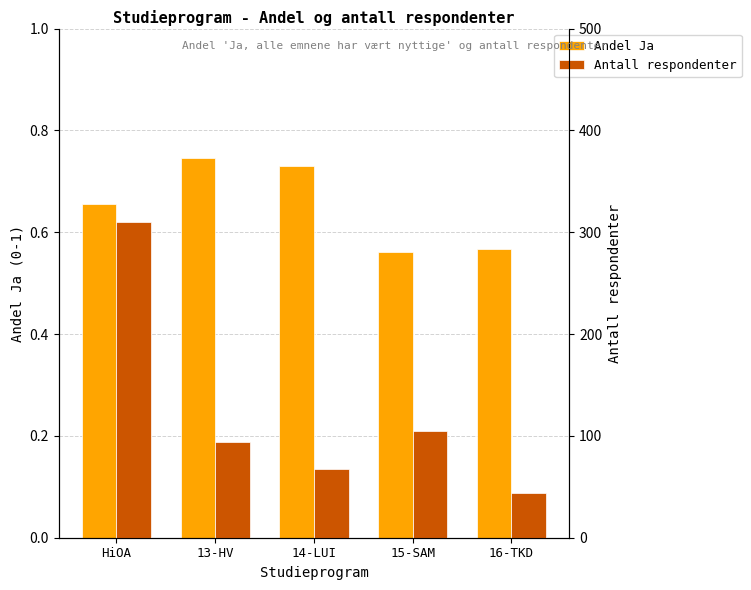

What is the difference between the Andel Ja values at 15-SAM and 14-LUI?

0.2